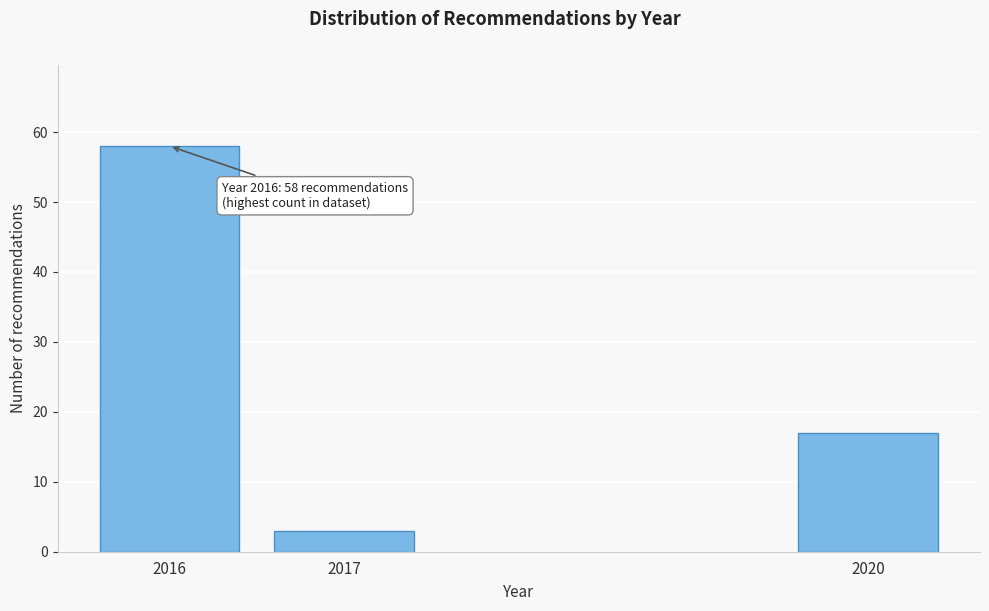

Reading right to left, extract all data points from this chart.

17	3	58